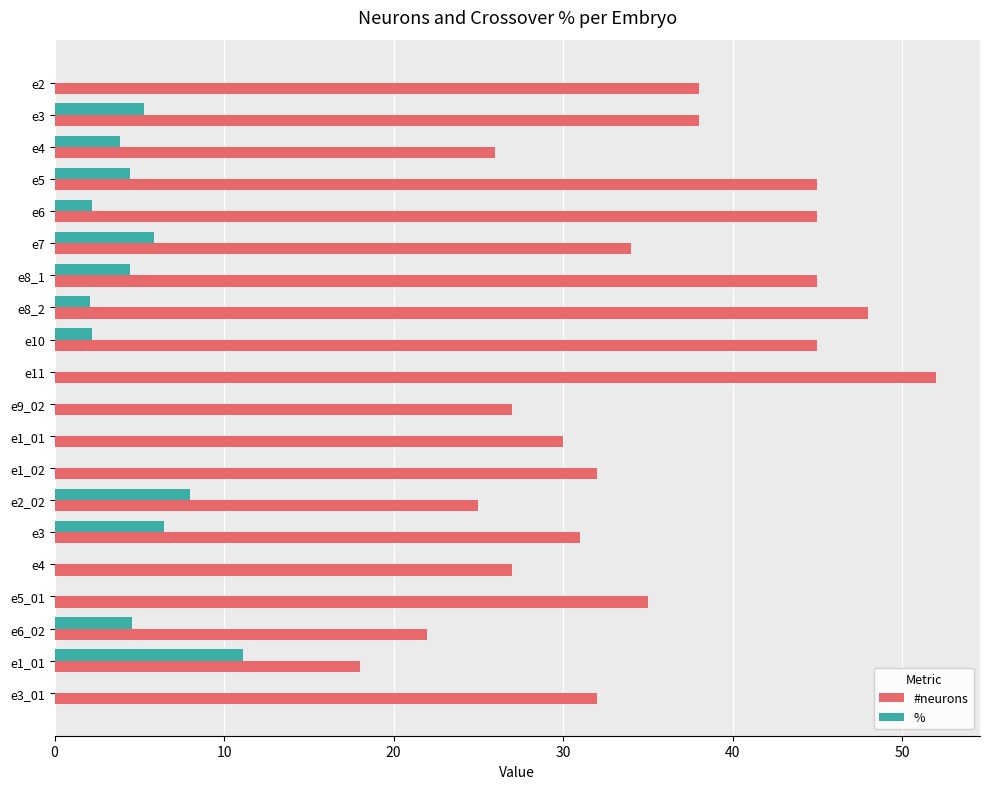

At how many categories does at least one series exceed 46?

2